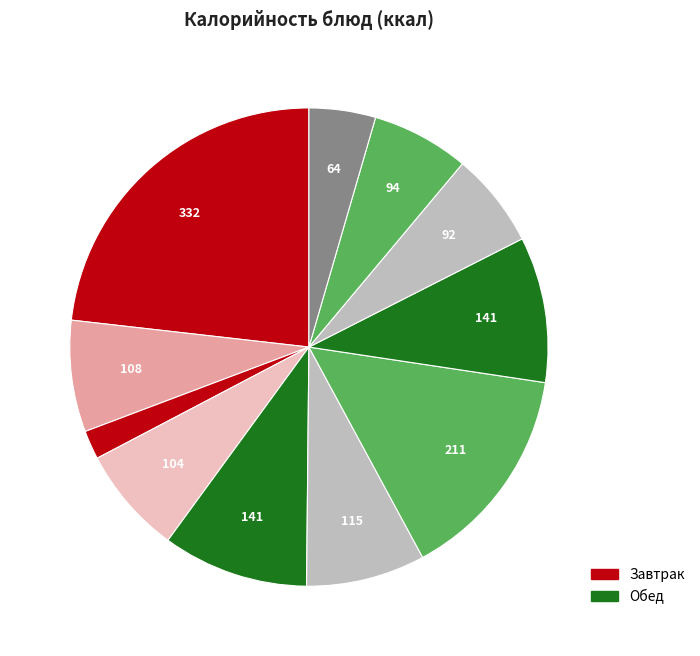

Count the number of slices in the pie.

11